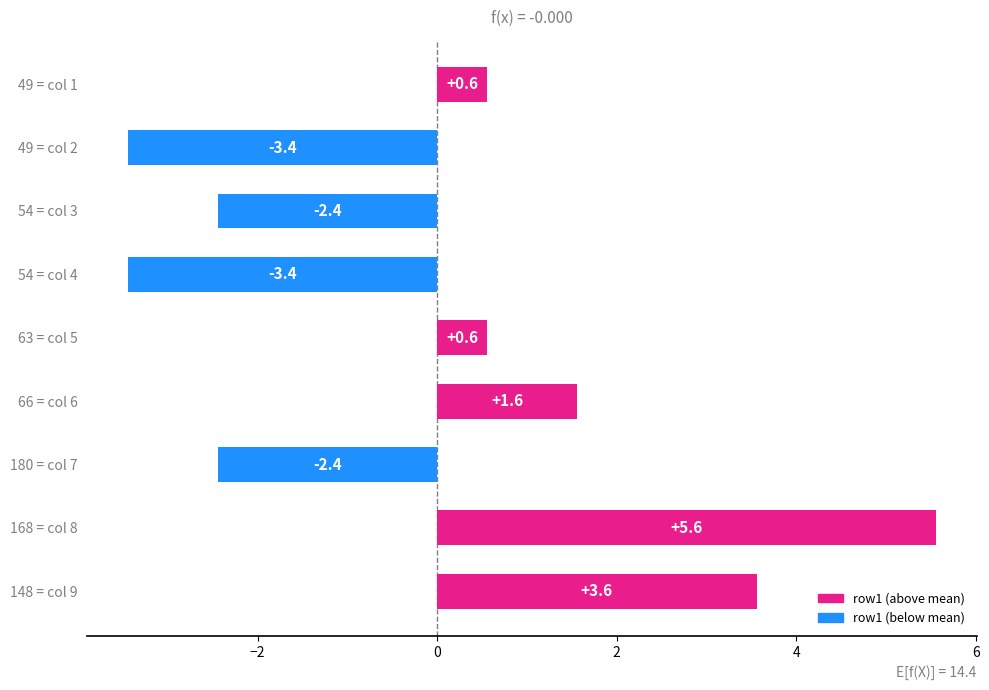

What is the maximum value shown in the chart?

5.6